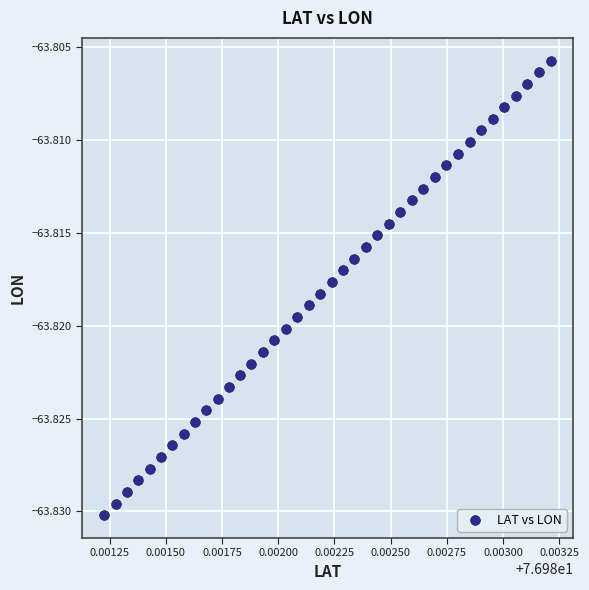

How many points are shown in the scatter plot?

40